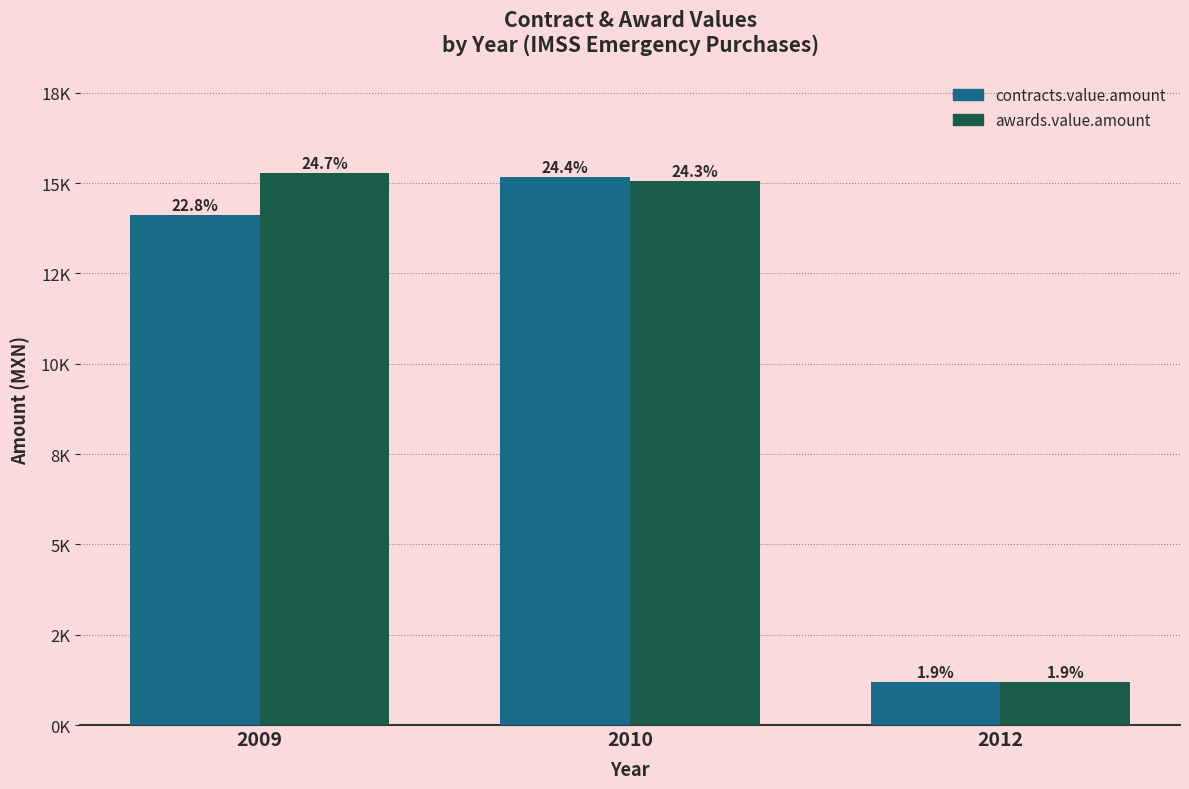

What are all the series names shown in the legend?

contracts.value.amount, awards.value.amount